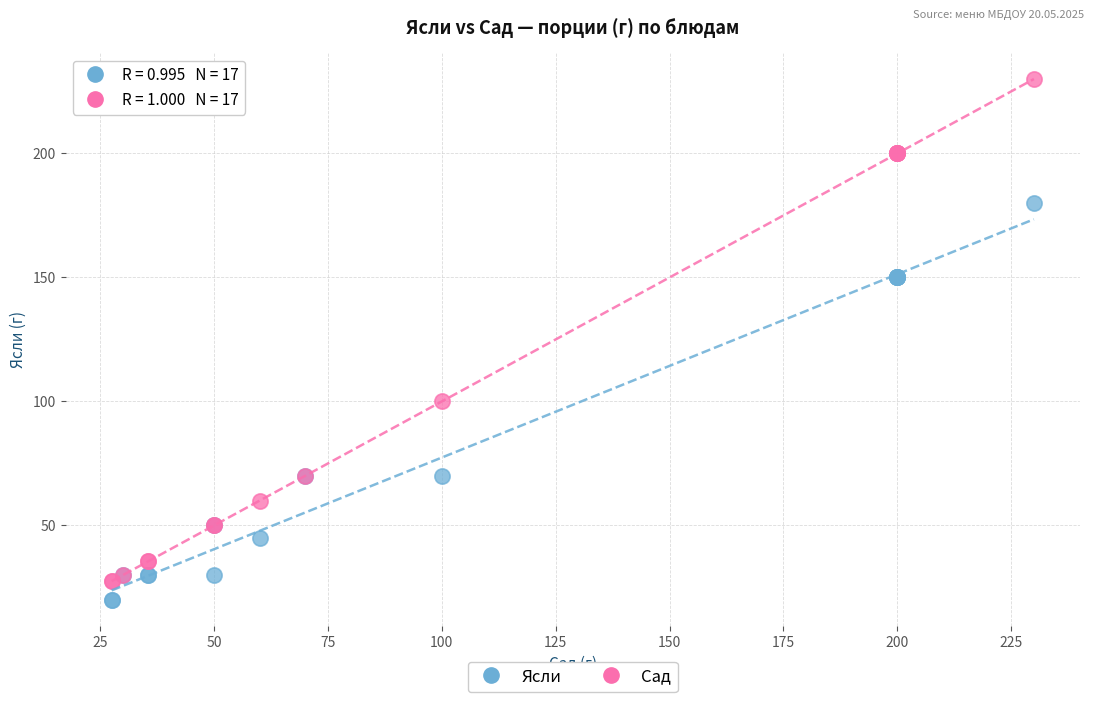

What are all the series names shown in the legend?

Ясли, Сад